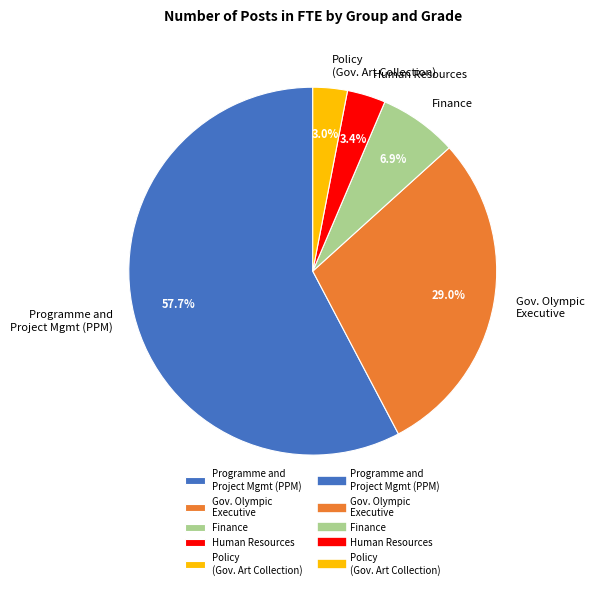

Which slice represents more than half of the pie?

Programme and Project Mgmt (PPM)